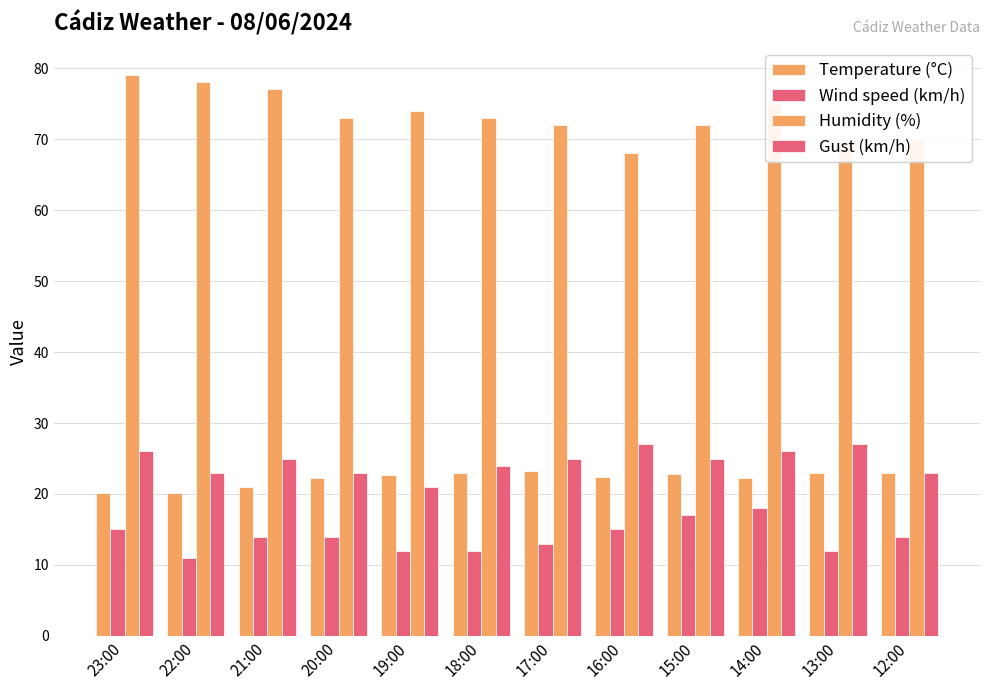

The Humidity (%) series shows 102.3 at 13:00. True or false?

False